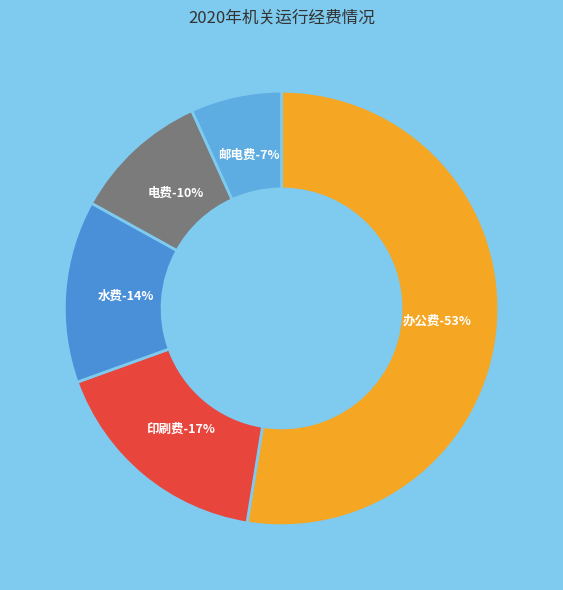

How many slices are in this pie chart?

5